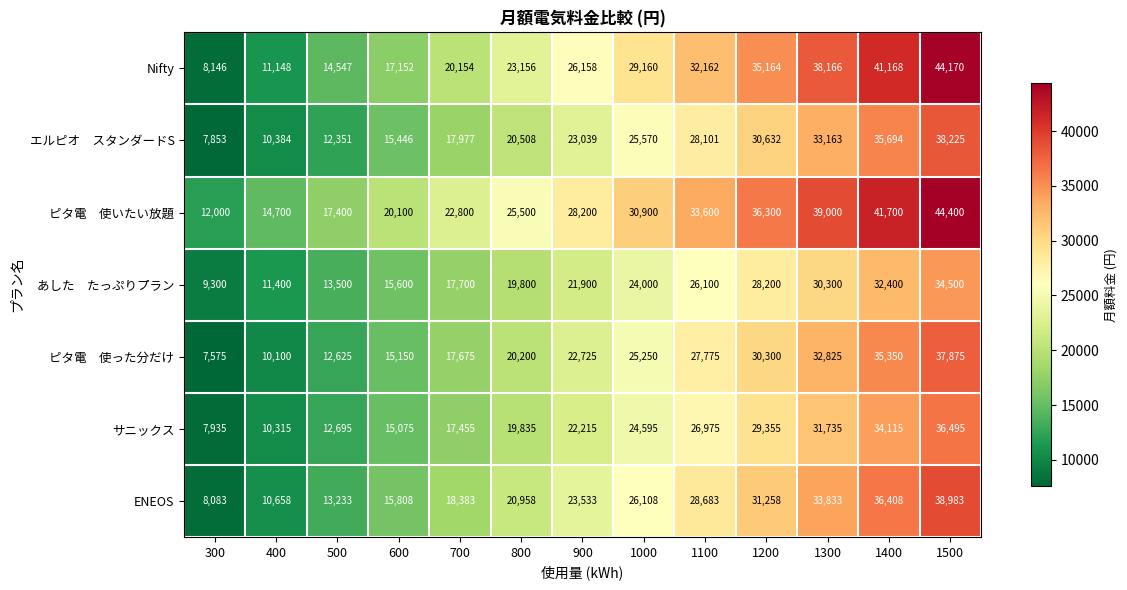

At how many categories does at least one series exceed 15134?

11